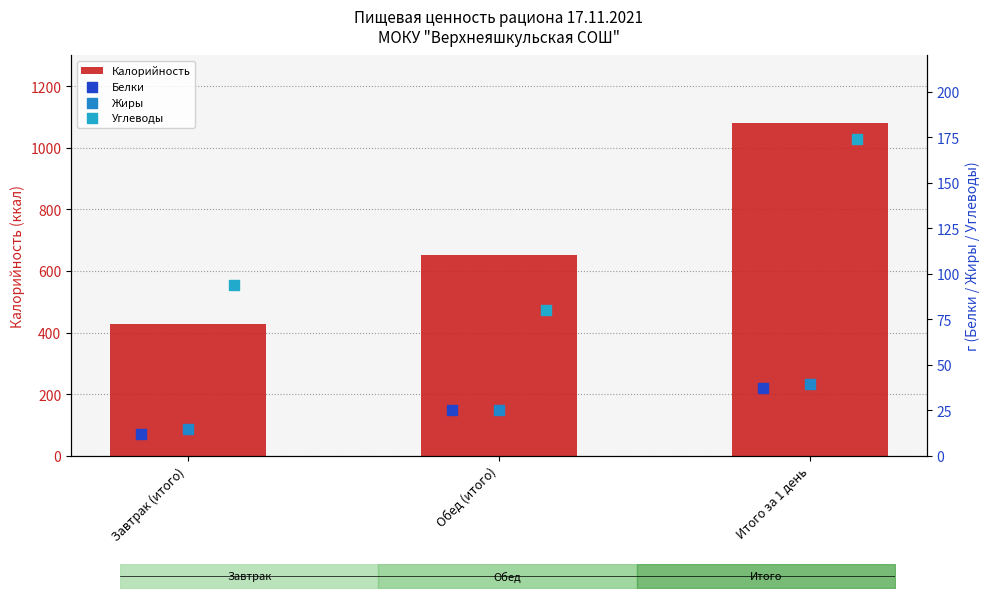

Which series has the largest total across all categories?

Калорийность